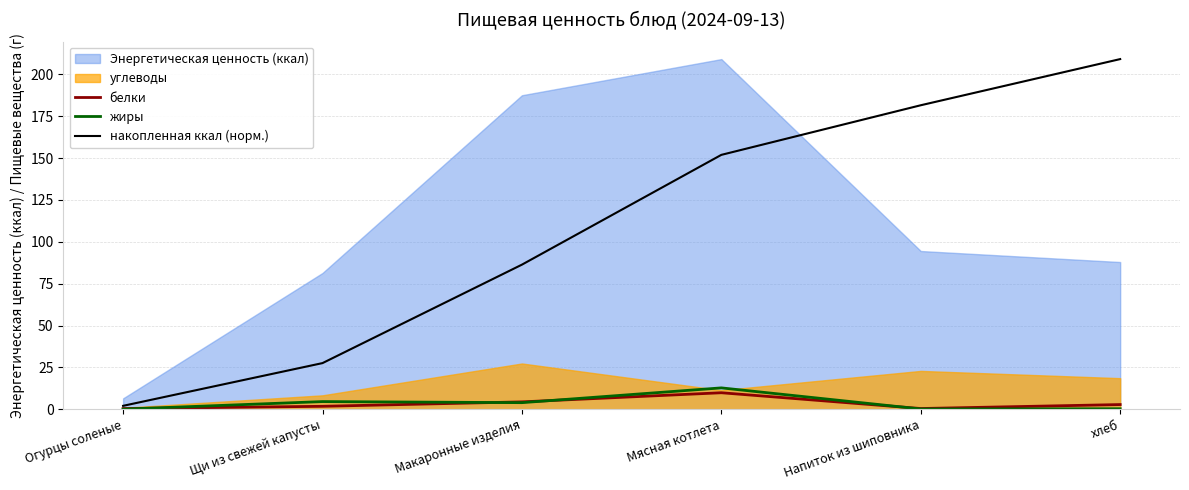

The value of накопленная ккал (норм.) at Макаронные изделия is 86.4. True or false?

True